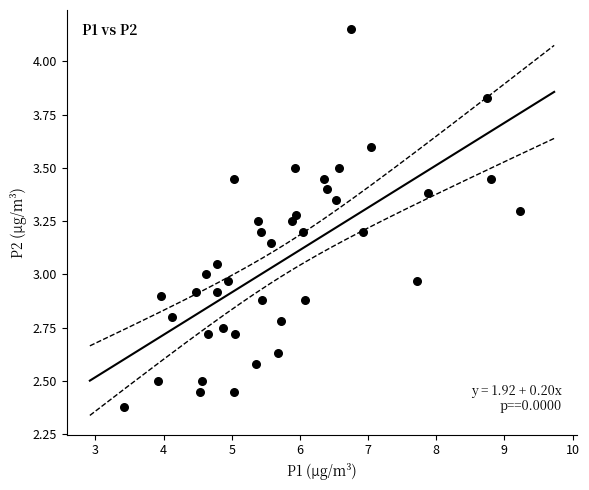

What is the range of Y values (max minus min)?

1.8